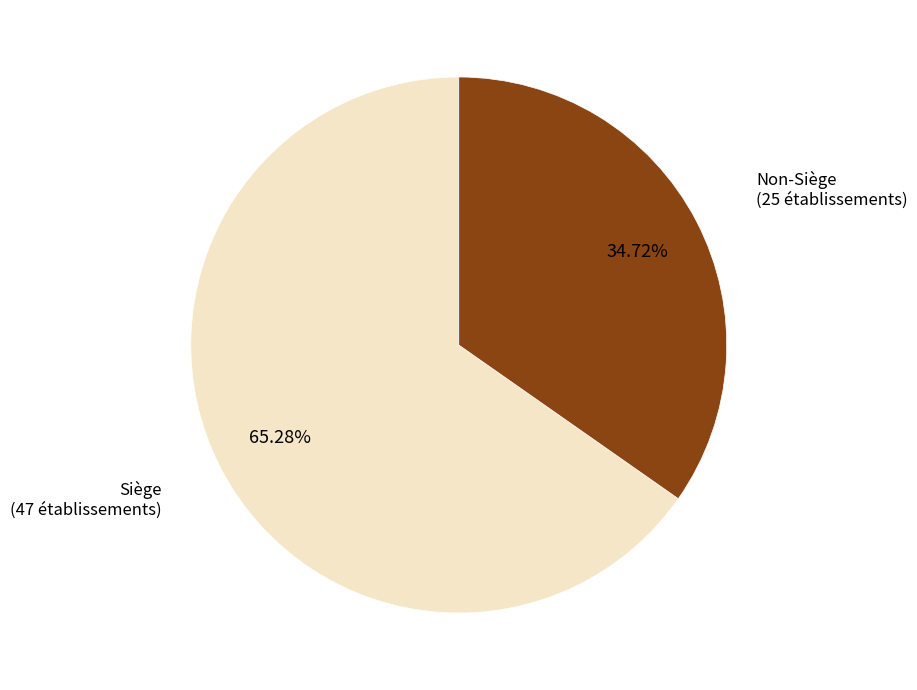

To the nearest percent, what is the difference between the largest and smallest slice percentages?

31%